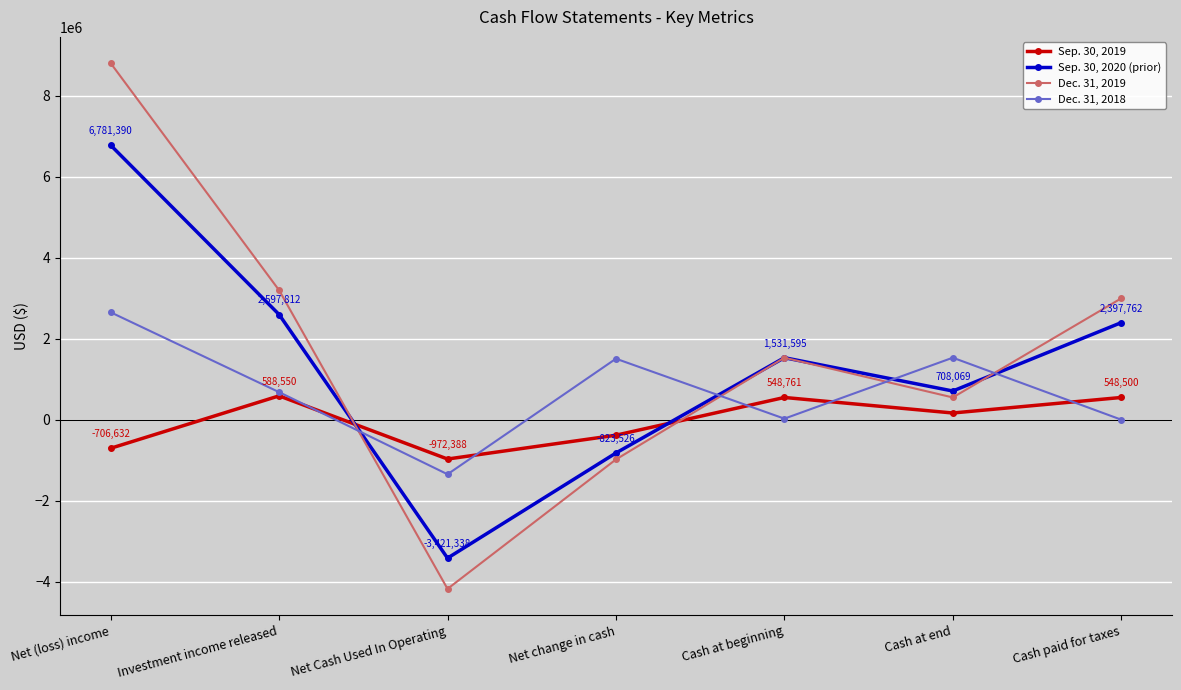

What is the average value of the Sep. 30, 2020 (prior) series?

1395966